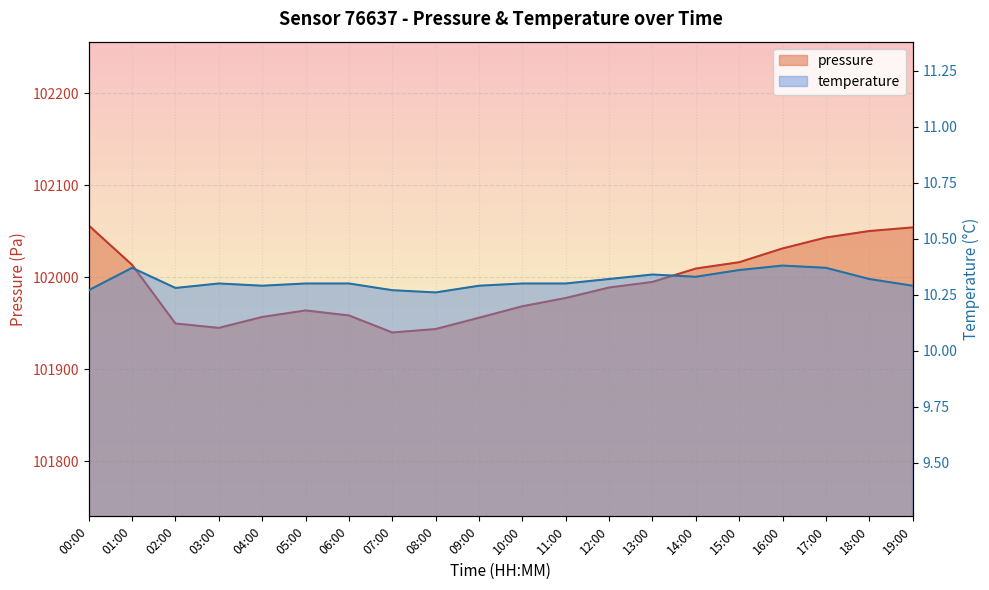

At which label is temperature closest to 10?

08:00